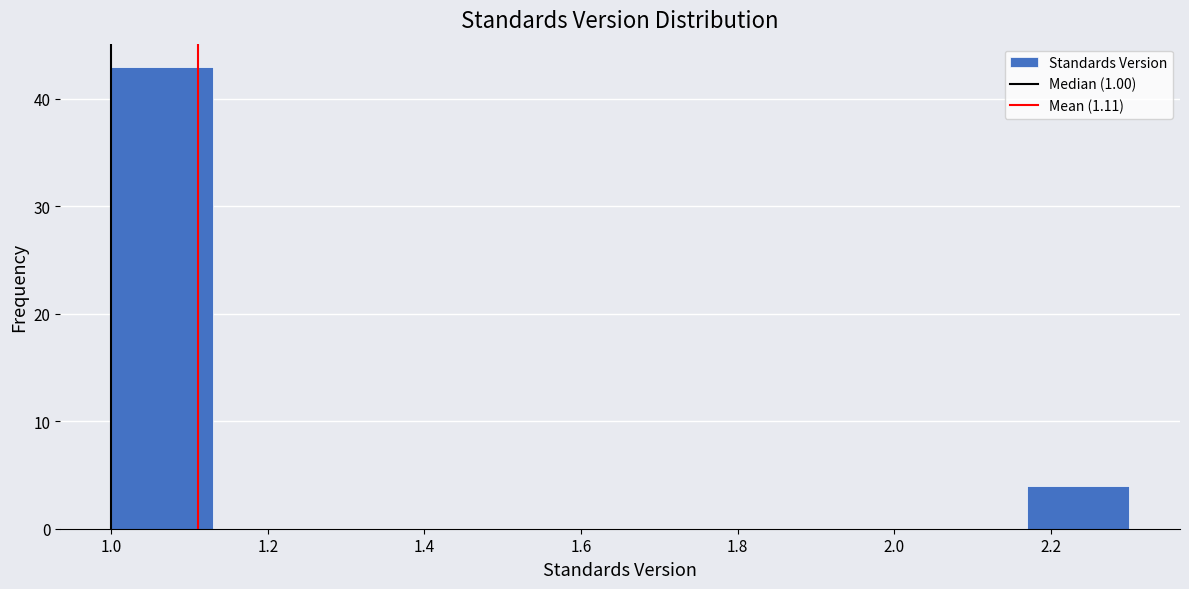

Which range on the x-axis has the tallest bar?

1.00 to 1.13